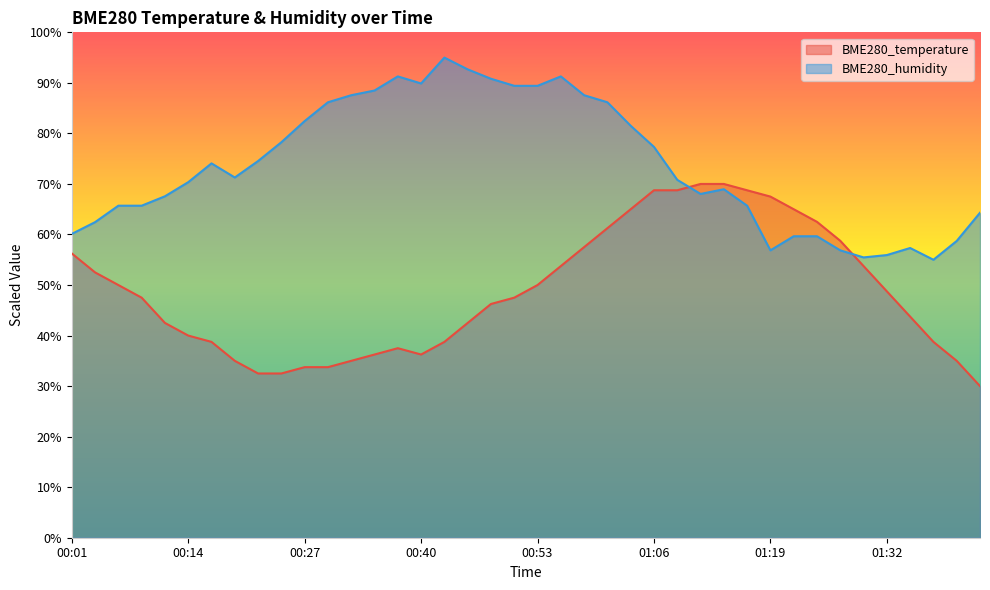

Reading left to right, list all the values displayed in this chart.

BME280_temperature: 56.3	52.5	50.0	47.5	42.5	40.0	38.8	35.0	32.5	32.5	33.7	33.7	35.0	36.3	37.5	36.3	38.8	42.5	46.2	47.5	50.0	53.7	57.5	61.2	65.0	68.7	68.7	70.0	70.0	68.7	67.5	65.0	62.5	58.8	53.7	48.7	43.7	38.8	35.0	30.0
BME280_humidity: 60.1	62.4	65.7	65.7	67.6	70.3	74.1	71.3	74.5	78.3	82.4	86.2	87.6	88.5	91.3	89.9	95.0	92.7	90.8	89.4	89.4	91.3	87.6	86.2	81.5	77.3	70.8	68.0	69.0	65.7	56.9	59.7	59.7	56.9	55.5	55.9	57.3	55.0	58.7	64.3